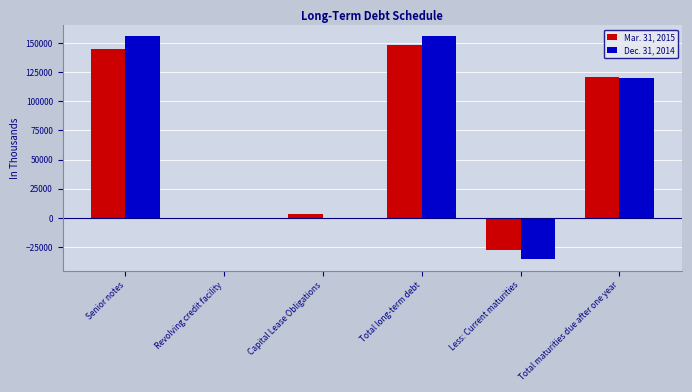

What are all the series names shown in the legend?

Mar. 31, 2015, Dec. 31, 2014